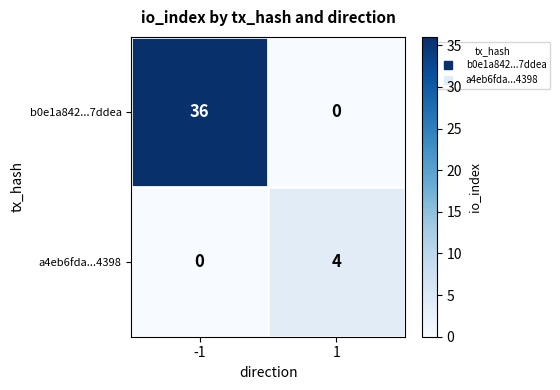

Reading left to right, list all the values displayed in this chart.

b0e1a842...7ddea: -1=36	1=0
a4eb6fda...4398: -1=0	1=4